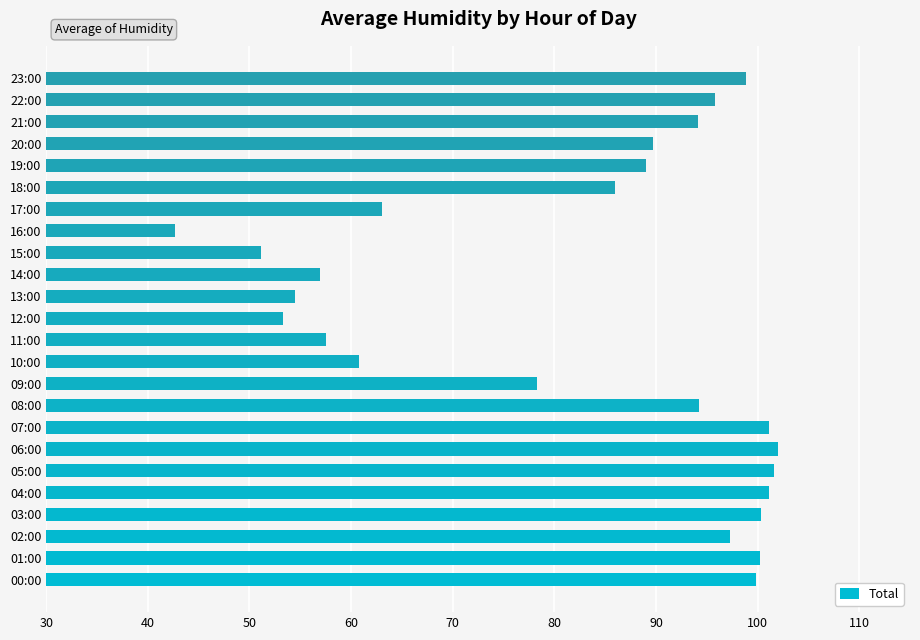

Approximately how many times larger is the value at 17:00 compared to 09:00?

0.8